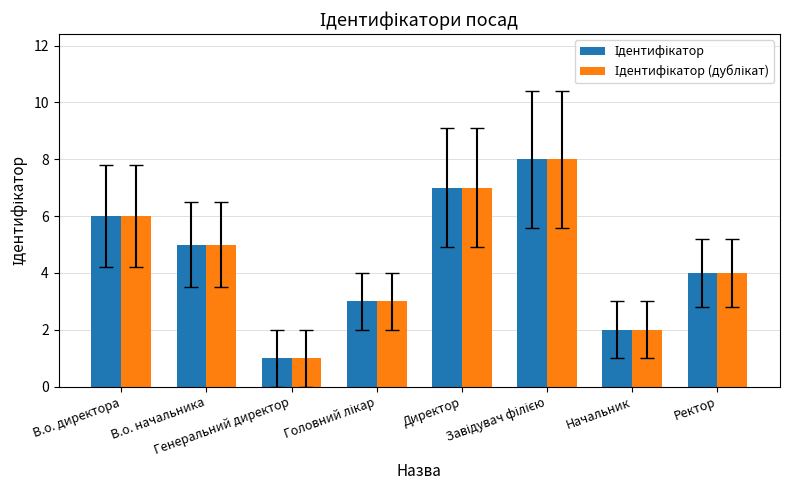

What position from the right is Директор?

4